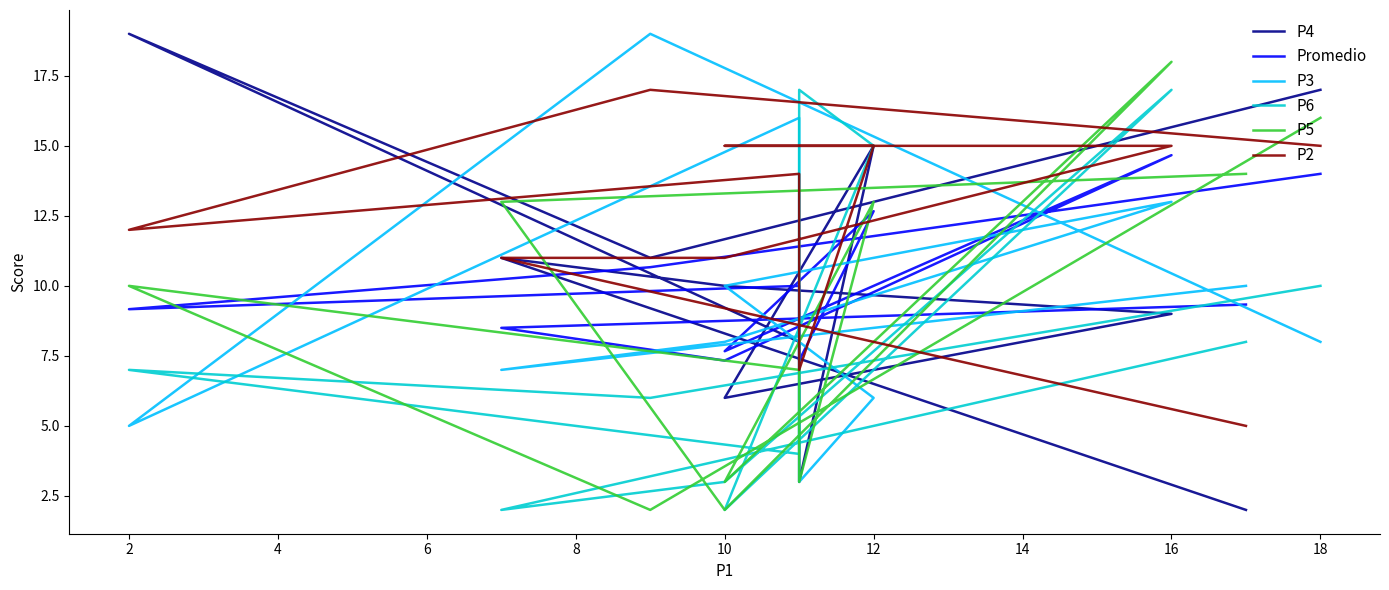

The value of P3 at 4 is 6.8. True or false?

False